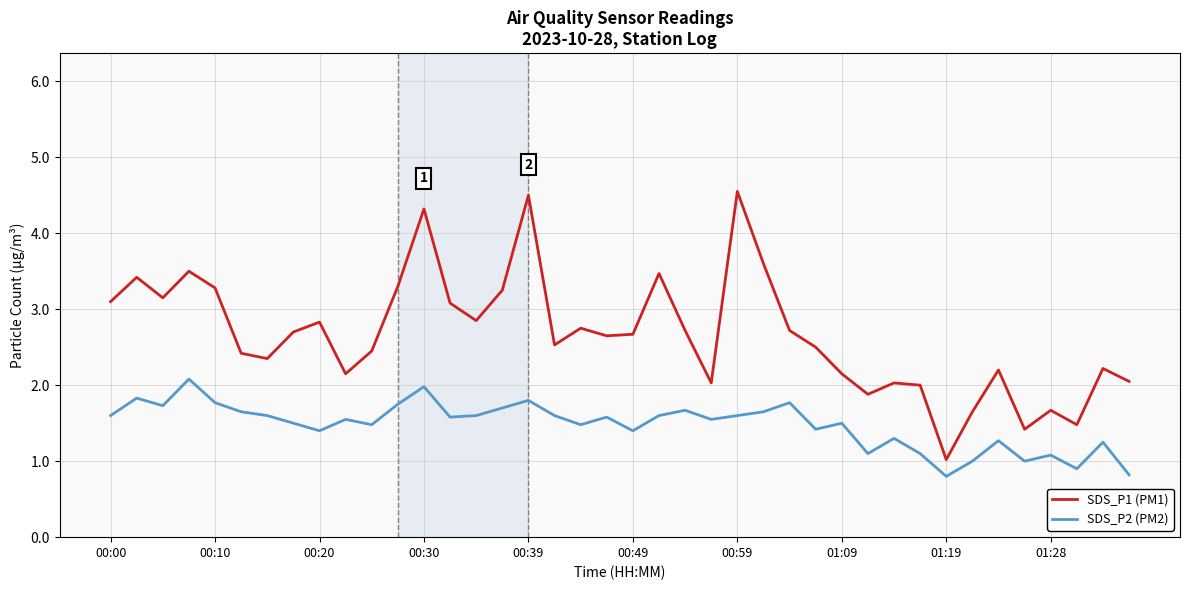

List the series in order of their peak value, highest first.

SDS_P1 (PM1), SDS_P2 (PM2)